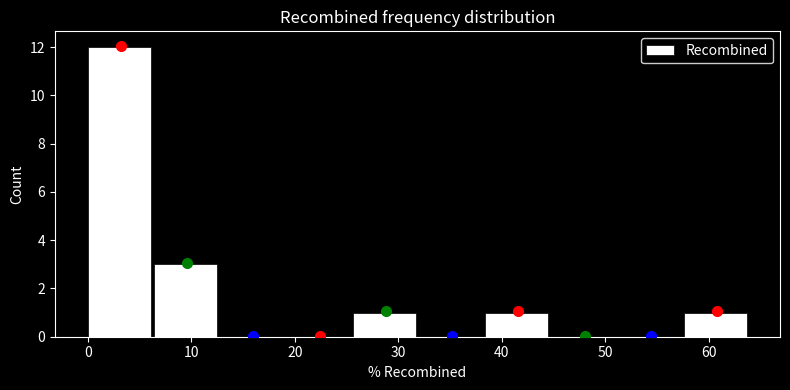

What is the height of the bar covering 0.0 to 6.4 on the x-axis? Neither the bar edges nor the heights are printed on the chart, so give them approximately, as read against the axes.

12